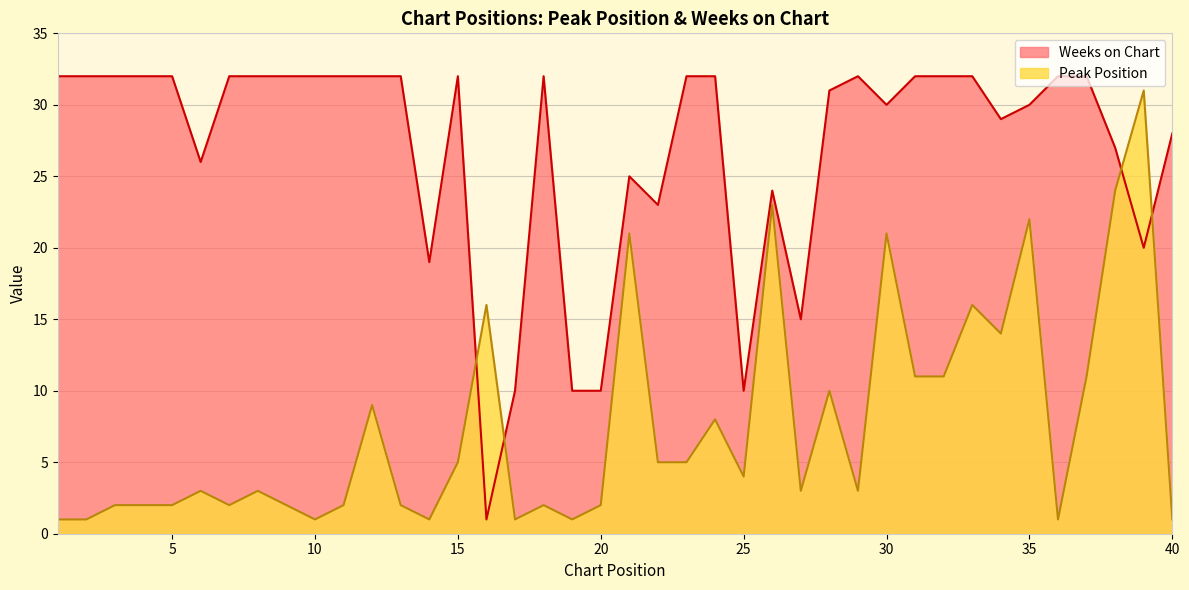

Reading left to right, list all the values displayed in this chart.

Peak Position: 1=1	2=1	3=2	4=2	5=2	6=3	7=2	8=3	9=2	10=1	11=2	12=9	13=2	14=1	15=5	16=16	17=1	18=2	19=1	20=2	21=21	22=5	23=5	24=8	25=4	26=23	27=3	28=10	29=3	30=21	31=11	32=11	33=16	34=14	35=22	36=1	37=11	38=24	39=31	40=1
Weeks on Chart: 1=32	2=32	3=32	4=32	5=32	6=26	7=32	8=32	9=32	10=32	11=32	12=32	13=32	14=19	15=32	16=1	17=10	18=32	19=10	20=10	21=25	22=23	23=32	24=32	25=10	26=24	27=15	28=31	29=32	30=30	31=32	32=32	33=32	34=29	35=30	36=32	37=32	38=27	39=20	40=28